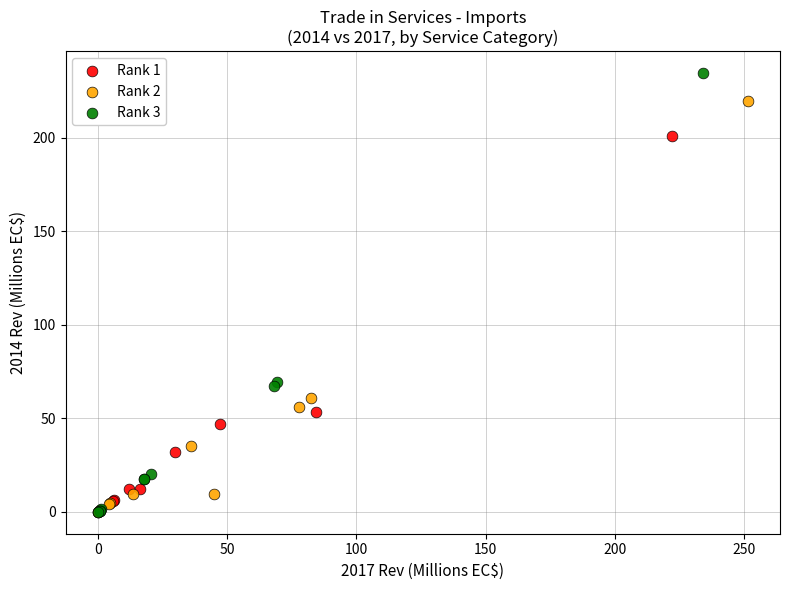

What are all the series names shown in the legend?

Rank 1, Rank 2, Rank 3